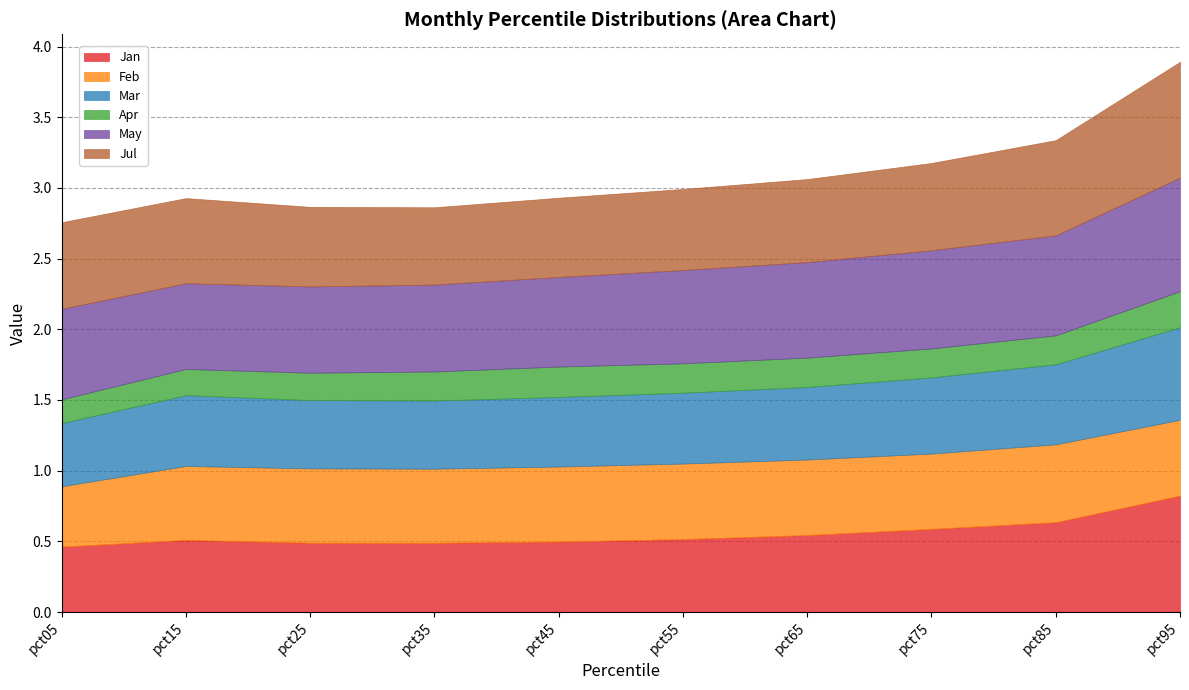

At which label does May reach its peak?

pct95